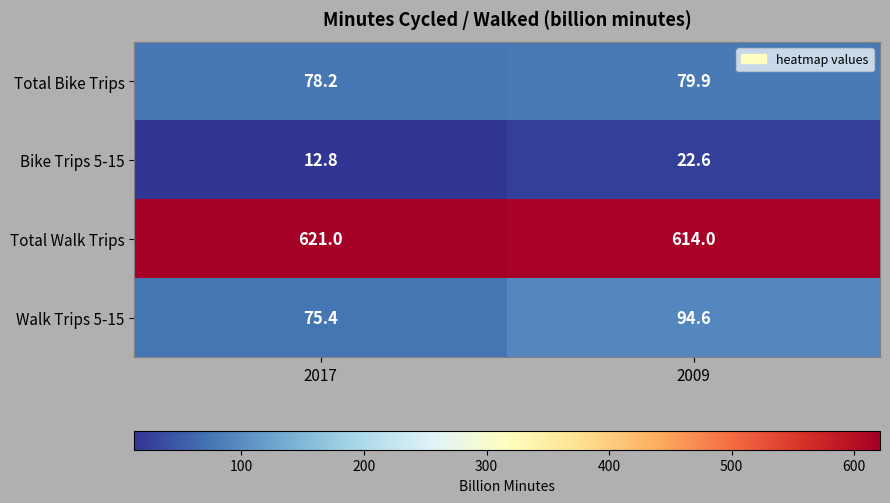

At which label does Walk Trips 5-15 reach its minimum?

2017